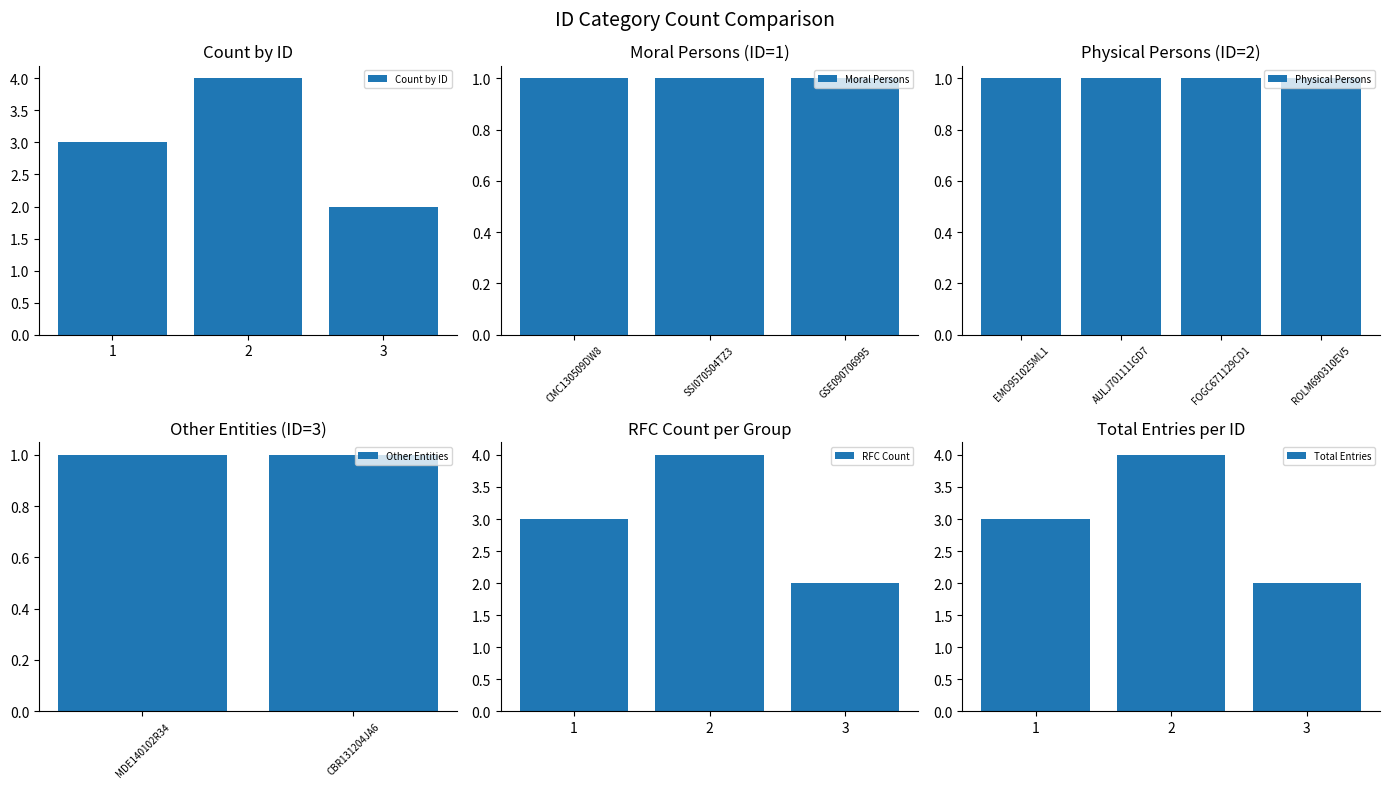

Which category has the lowest value across all series?

CMC130509DW8